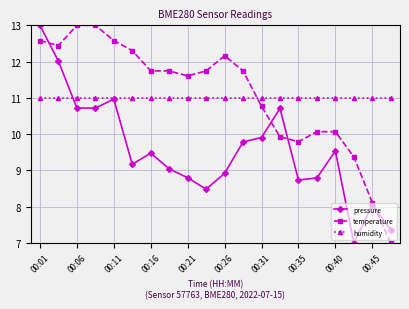

True or false: temperature and humidity intersect in this chart.

True